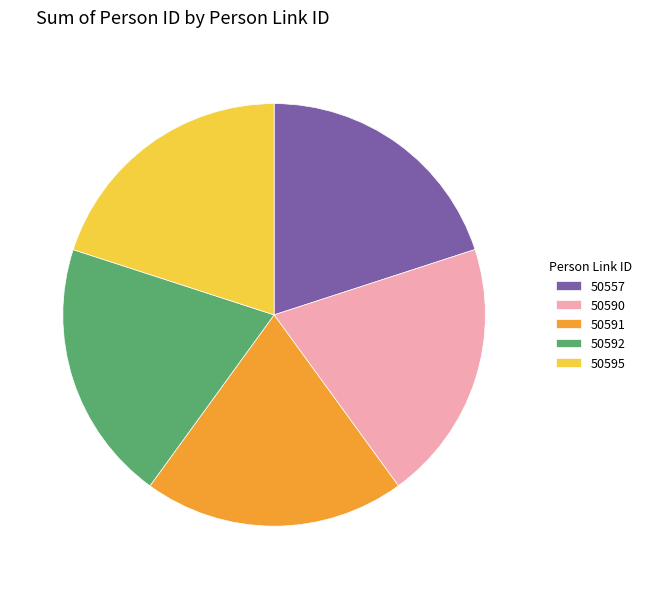

What is the ratio of the value at 50592 to the value at 50595?

1.0